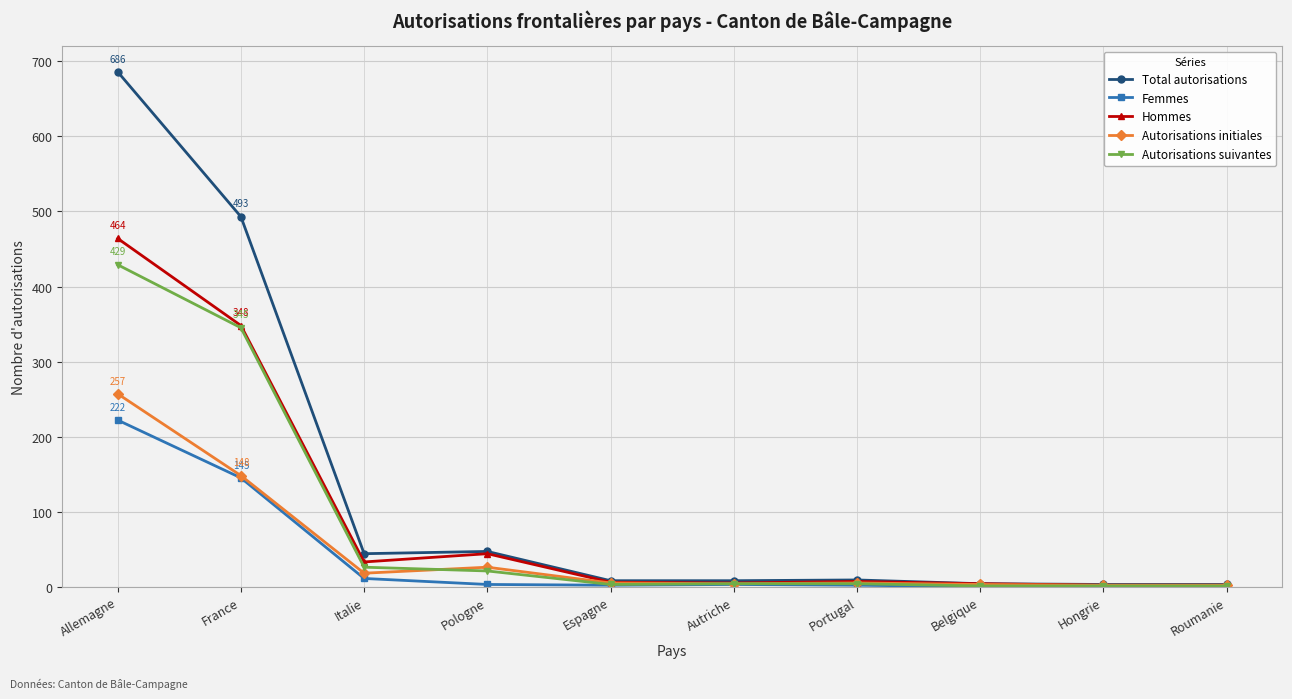

Where is Total autorisations nearest to the value 344?

France